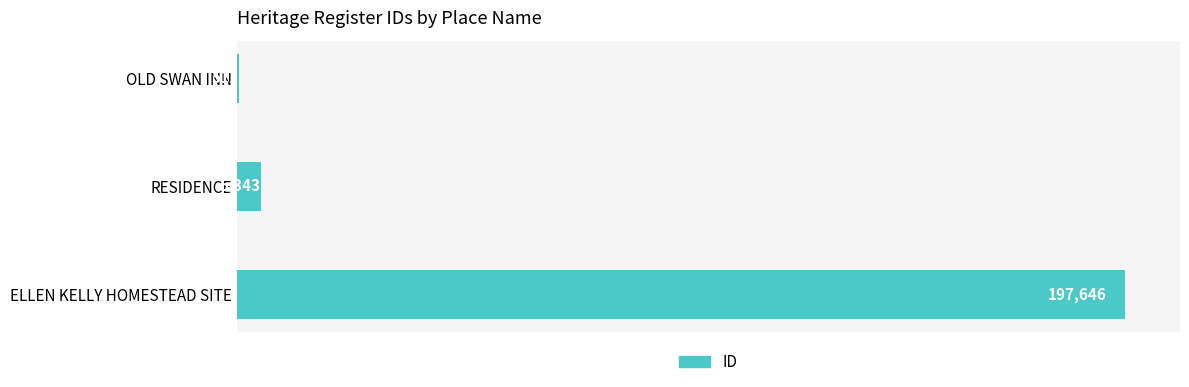

Which label corresponds to the largest value in the chart?

ELLEN KELLY HOMESTEAD SITE